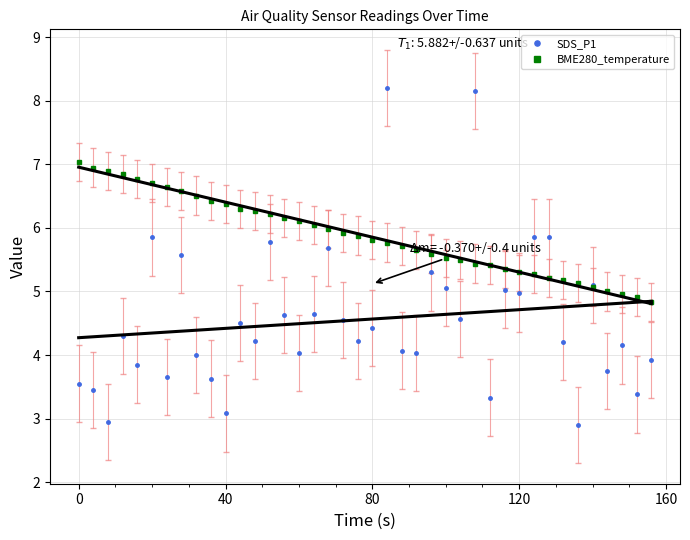

The value of BME280_temperature at 0 is 7.0. True or false?

True